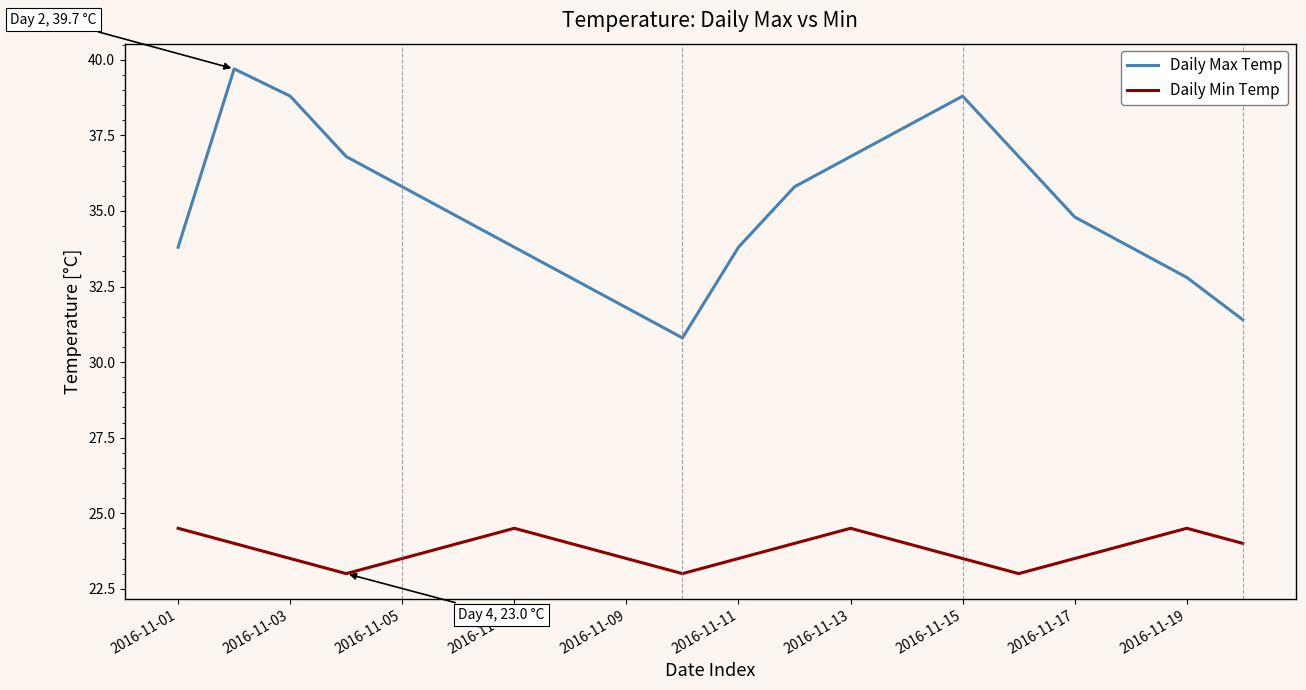

Which series has the largest range (max minus min)?

Daily Max Temp